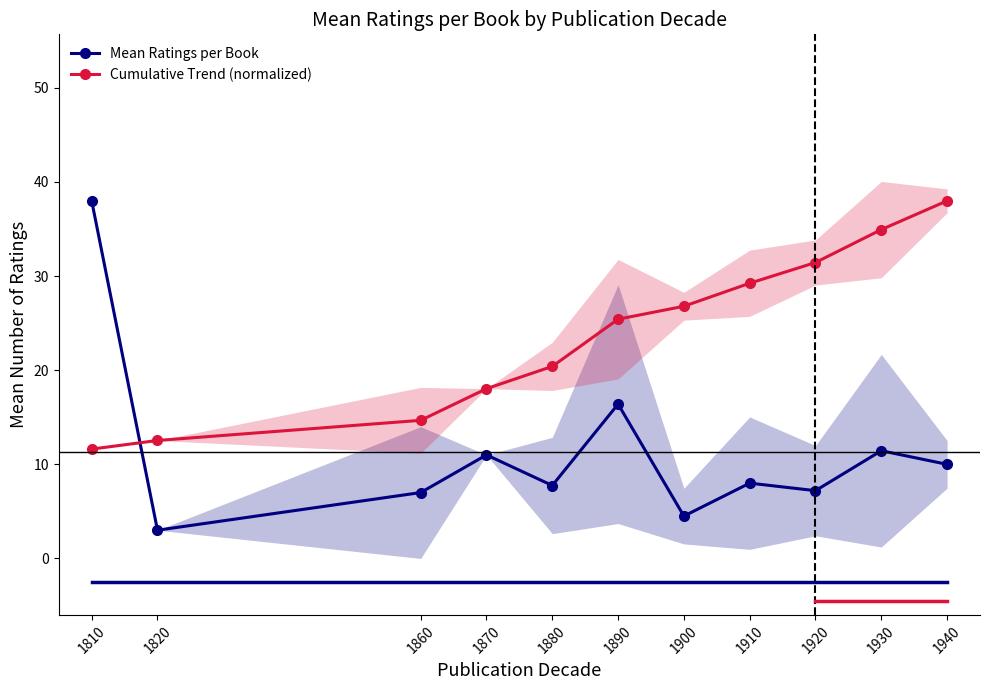

Does the chart display data point markers on the line(s)?

Yes